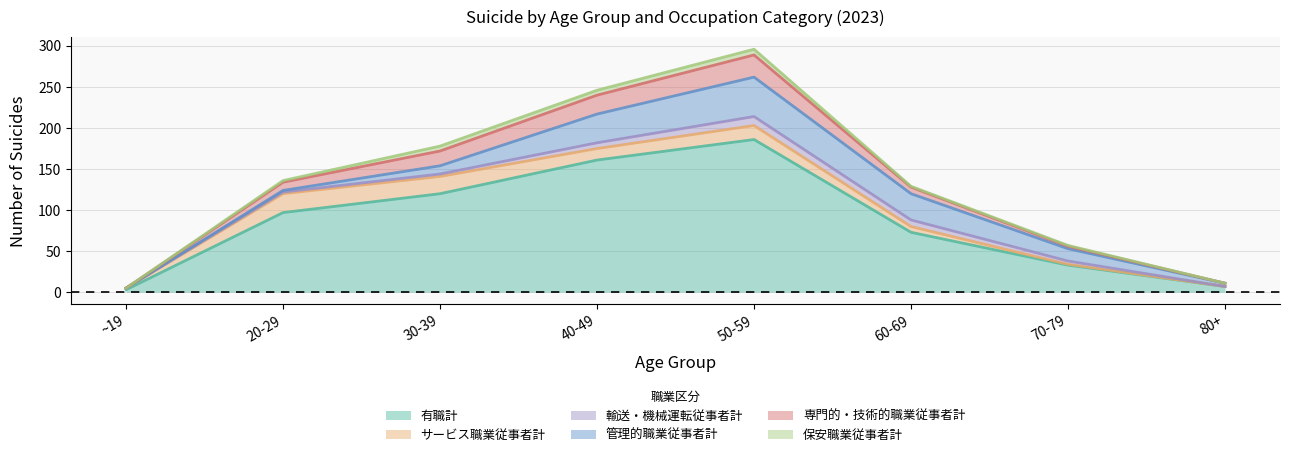

True or false: 輸送・機械運転従事者計 and 管理的職業従事者計 intersect in this chart.

False